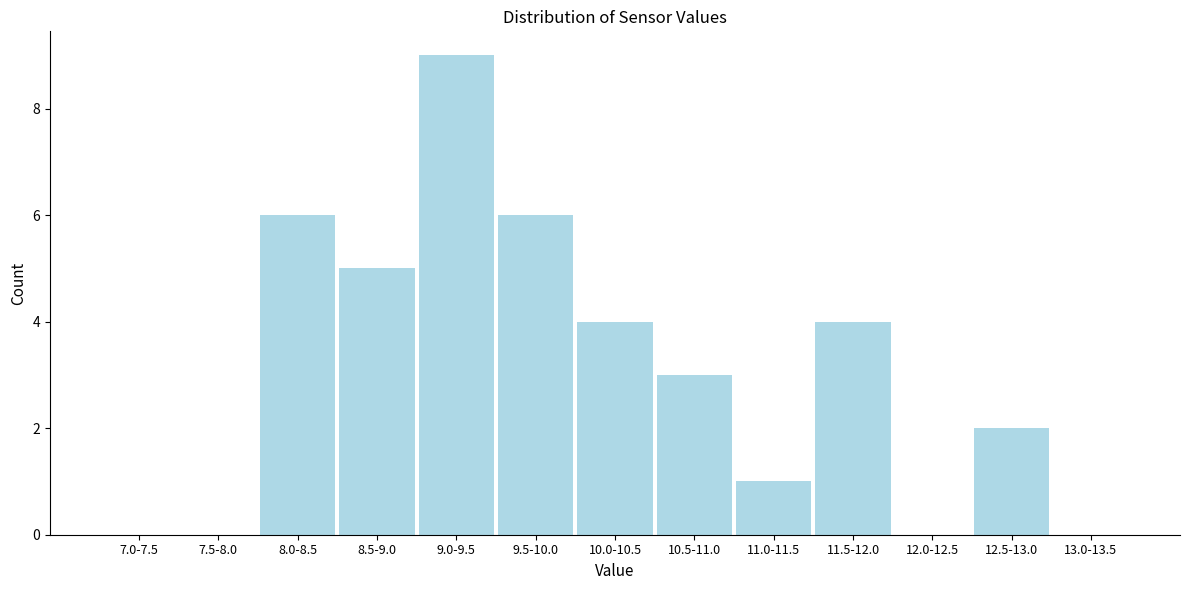

Reading left to right, list all the values displayed in this chart.

7.0-7.5=0	7.5-8.0=0	8.0-8.5=6	8.5-9.0=5	9.0-9.5=9	9.5-10.0=6	10.0-10.5=4	10.5-11.0=3	11.0-11.5=1	11.5-12.0=4	12.0-12.5=0	12.5-13.0=2	13.0-13.5=0